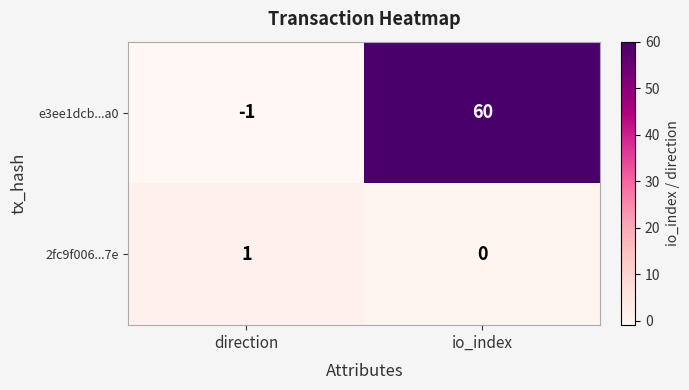

How many values in the e3ee1dcb...a0 series are below 60?

1